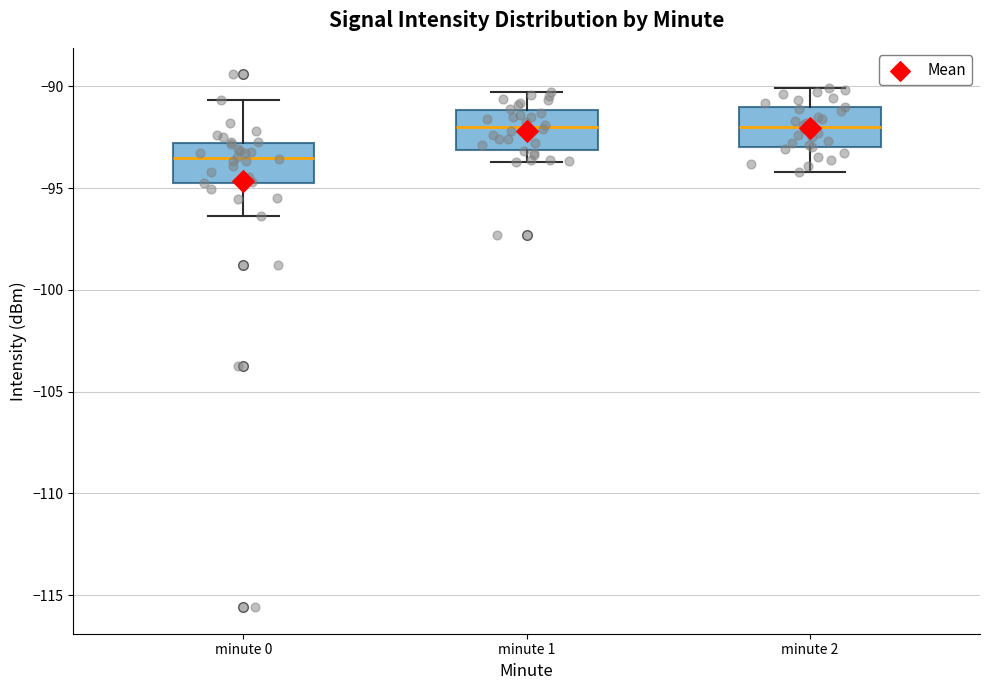

Reading left to right, read every box against the y-axis: the position of its median line, the range the box covers, and the ends of its whiskers. The values are not printed on the chart, so give them approximately, as read against the axis.

minute 0: median -93.5, box -94.5 to -93.0, whiskers -96.5 to -90.5
minute 1: median -92.0, box -93.0 to -91.0, whiskers -93.5 to -90.5
minute 2: median -92.0, box -93.0 to -91.0, whiskers -94.0 to -90.0